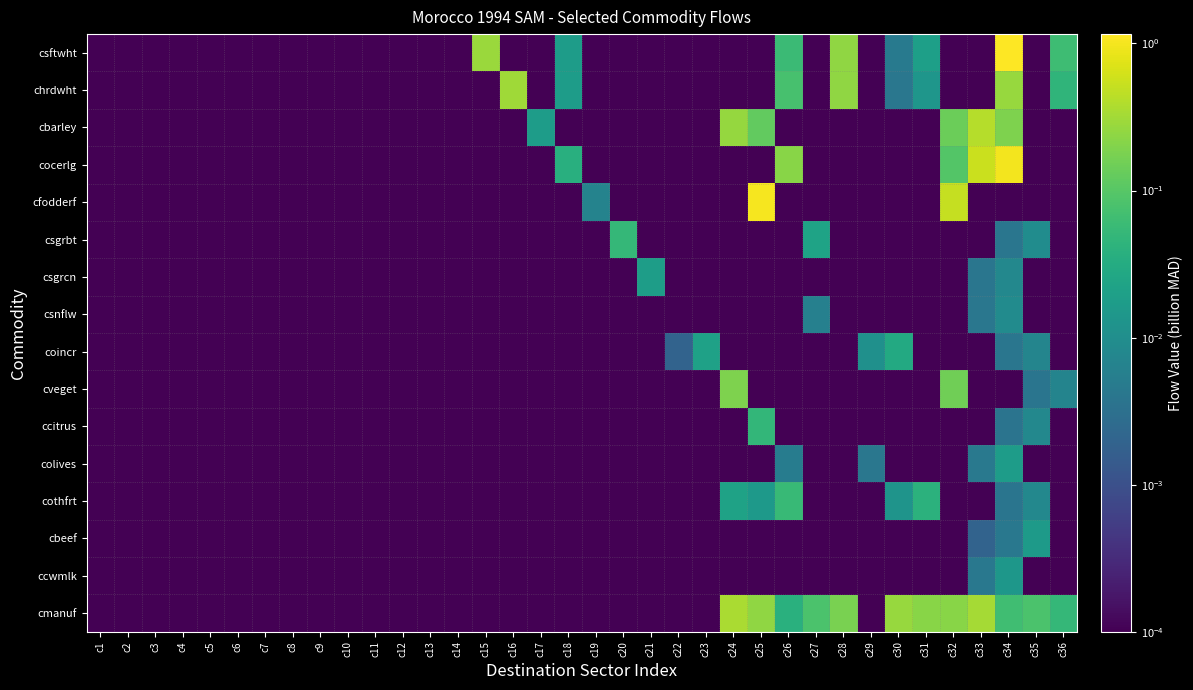

Reading right to left, what are all the values shown in this chart?

csftwht: c36=0.1	c35=0.0	c34=1.2	c33=0.0	c32=0.0	c31=0.0	c30=0.0	c29=0.0	c28=0.2	c27=0.0	c26=0.1	c25=0.0	c24=0.0	c23=0.0	c22=0.0	c21=0.0	c20=0.0	c19=0.0	c18=0.0	c17=0.0	c16=0.0	c15=0.3	c14=0.0	c13=0.0	c12=0.0	c11=0.0	c10=0.0	c9=0.0	c8=0.0	c7=0.0	c6=0.0	c5=0.0	c4=0.0	c3=0.0	c2=0.0	c1=0.0
chrdwht: c36=0.0	c35=0.0	c34=0.3	c33=0.0	c32=0.0	c31=0.0	c30=0.0	c29=0.0	c28=0.2	c27=0.0	c26=0.1	c25=0.0	c24=0.0	c23=0.0	c22=0.0	c21=0.0	c20=0.0	c19=0.0	c18=0.0	c17=0.0	c16=0.3	c15=0.0	c14=0.0	c13=0.0	c12=0.0	c11=0.0	c10=0.0	c9=0.0	c8=0.0	c7=0.0	c6=0.0	c5=0.0	c4=0.0	c3=0.0	c2=0.0	c1=0.0
cbarley: c36=0.0	c35=0.0	c34=0.2	c33=0.4	c32=0.1	c31=0.0	c30=0.0	c29=0.0	c28=0.0	c27=0.0	c26=0.0	c25=0.1	c24=0.3	c23=0.0	c22=0.0	c21=0.0	c20=0.0	c19=0.0	c18=0.0	c17=0.0	c16=0.0	c15=0.0	c14=0.0	c13=0.0	c12=0.0	c11=0.0	c10=0.0	c9=0.0	c8=0.0	c7=0.0	c6=0.0	c5=0.0	c4=0.0	c3=0.0	c2=0.0	c1=0.0
cocerlg: c36=0.0	c35=0.0	c34=1.0	c33=0.5	c32=0.1	c31=0.0	c30=0.0	c29=0.0	c28=0.0	c27=0.0	c26=0.2	c25=0.0	c24=0.0	c23=0.0	c22=0.0	c21=0.0	c20=0.0	c19=0.0	c18=0.0	c17=0.0	c16=0.0	c15=0.0	c14=0.0	c13=0.0	c12=0.0	c11=0.0	c10=0.0	c9=0.0	c8=0.0	c7=0.0	c6=0.0	c5=0.0	c4=0.0	c3=0.0	c2=0.0	c1=0.0
cfodderf: c36=0.0	c35=0.0	c34=0.0	c33=0.0	c32=0.5	c31=0.0	c30=0.0	c29=0.0	c28=0.0	c27=0.0	c26=0.0	c25=1.0	c24=0.0	c23=0.0	c22=0.0	c21=0.0	c20=0.0	c19=0.0	c18=0.0	c17=0.0	c16=0.0	c15=0.0	c14=0.0	c13=0.0	c12=0.0	c11=0.0	c10=0.0	c9=0.0	c8=0.0	c7=0.0	c6=0.0	c5=0.0	c4=0.0	c3=0.0	c2=0.0	c1=0.0
csgrbt: c36=0.0	c35=0.0	c34=0.0	c33=0.0	c32=0.0	c31=0.0	c30=0.0	c29=0.0	c28=0.0	c27=0.0	c26=0.0	c25=0.0	c24=0.0	c23=0.0	c22=0.0	c21=0.0	c20=0.1	c19=0.0	c18=0.0	c17=0.0	c16=0.0	c15=0.0	c14=0.0	c13=0.0	c12=0.0	c11=0.0	c10=0.0	c9=0.0	c8=0.0	c7=0.0	c6=0.0	c5=0.0	c4=0.0	c3=0.0	c2=0.0	c1=0.0
csgrcn: c36=0.0	c35=0.0	c34=0.0	c33=0.0	c32=0.0	c31=0.0	c30=0.0	c29=0.0	c28=0.0	c27=0.0	c26=0.0	c25=0.0	c24=0.0	c23=0.0	c22=0.0	c21=0.0	c20=0.0	c19=0.0	c18=0.0	c17=0.0	c16=0.0	c15=0.0	c14=0.0	c13=0.0	c12=0.0	c11=0.0	c10=0.0	c9=0.0	c8=0.0	c7=0.0	c6=0.0	c5=0.0	c4=0.0	c3=0.0	c2=0.0	c1=0.0
csnflw: c36=0.0	c35=0.0	c34=0.0	c33=0.0	c32=0.0	c31=0.0	c30=0.0	c29=0.0	c28=0.0	c27=0.0	c26=0.0	c25=0.0	c24=0.0	c23=0.0	c22=0.0	c21=0.0	c20=0.0	c19=0.0	c18=0.0	c17=0.0	c16=0.0	c15=0.0	c14=0.0	c13=0.0	c12=0.0	c11=0.0	c10=0.0	c9=0.0	c8=0.0	c7=0.0	c6=0.0	c5=0.0	c4=0.0	c3=0.0	c2=0.0	c1=0.0
coincr: c36=0.0	c35=0.0	c34=0.0	c33=0.0	c32=0.0	c31=0.0	c30=0.0	c29=0.0	c28=0.0	c27=0.0	c26=0.0	c25=0.0	c24=0.0	c23=0.0	c22=0.0	c21=0.0	c20=0.0	c19=0.0	c18=0.0	c17=0.0	c16=0.0	c15=0.0	c14=0.0	c13=0.0	c12=0.0	c11=0.0	c10=0.0	c9=0.0	c8=0.0	c7=0.0	c6=0.0	c5=0.0	c4=0.0	c3=0.0	c2=0.0	c1=0.0
cveget: c36=0.0	c35=0.0	c34=0.0	c33=0.0	c32=0.2	c31=0.0	c30=0.0	c29=0.0	c28=0.0	c27=0.0	c26=0.0	c25=0.0	c24=0.2	c23=0.0	c22=0.0	c21=0.0	c20=0.0	c19=0.0	c18=0.0	c17=0.0	c16=0.0	c15=0.0	c14=0.0	c13=0.0	c12=0.0	c11=0.0	c10=0.0	c9=0.0	c8=0.0	c7=0.0	c6=0.0	c5=0.0	c4=0.0	c3=0.0	c2=0.0	c1=0.0
ccitrus: c36=0.0	c35=0.0	c34=0.0	c33=0.0	c32=0.0	c31=0.0	c30=0.0	c29=0.0	c28=0.0	c27=0.0	c26=0.0	c25=0.0	c24=0.0	c23=0.0	c22=0.0	c21=0.0	c20=0.0	c19=0.0	c18=0.0	c17=0.0	c16=0.0	c15=0.0	c14=0.0	c13=0.0	c12=0.0	c11=0.0	c10=0.0	c9=0.0	c8=0.0	c7=0.0	c6=0.0	c5=0.0	c4=0.0	c3=0.0	c2=0.0	c1=0.0
colives: c36=0.0	c35=0.0	c34=0.0	c33=0.0	c32=0.0	c31=0.0	c30=0.0	c29=0.0	c28=0.0	c27=0.0	c26=0.0	c25=0.0	c24=0.0	c23=0.0	c22=0.0	c21=0.0	c20=0.0	c19=0.0	c18=0.0	c17=0.0	c16=0.0	c15=0.0	c14=0.0	c13=0.0	c12=0.0	c11=0.0	c10=0.0	c9=0.0	c8=0.0	c7=0.0	c6=0.0	c5=0.0	c4=0.0	c3=0.0	c2=0.0	c1=0.0
cothfrt: c36=0.0	c35=0.0	c34=0.0	c33=0.0	c32=0.0	c31=0.0	c30=0.0	c29=0.0	c28=0.0	c27=0.0	c26=0.1	c25=0.0	c24=0.0	c23=0.0	c22=0.0	c21=0.0	c20=0.0	c19=0.0	c18=0.0	c17=0.0	c16=0.0	c15=0.0	c14=0.0	c13=0.0	c12=0.0	c11=0.0	c10=0.0	c9=0.0	c8=0.0	c7=0.0	c6=0.0	c5=0.0	c4=0.0	c3=0.0	c2=0.0	c1=0.0
cbeef: c36=0.0	c35=0.0	c34=0.0	c33=0.0	c32=0.0	c31=0.0	c30=0.0	c29=0.0	c28=0.0	c27=0.0	c26=0.0	c25=0.0	c24=0.0	c23=0.0	c22=0.0	c21=0.0	c20=0.0	c19=0.0	c18=0.0	c17=0.0	c16=0.0	c15=0.0	c14=0.0	c13=0.0	c12=0.0	c11=0.0	c10=0.0	c9=0.0	c8=0.0	c7=0.0	c6=0.0	c5=0.0	c4=0.0	c3=0.0	c2=0.0	c1=0.0
ccwmlk: c36=0.0	c35=0.0	c34=0.0	c33=0.0	c32=0.0	c31=0.0	c30=0.0	c29=0.0	c28=0.0	c27=0.0	c26=0.0	c25=0.0	c24=0.0	c23=0.0	c22=0.0	c21=0.0	c20=0.0	c19=0.0	c18=0.0	c17=0.0	c16=0.0	c15=0.0	c14=0.0	c13=0.0	c12=0.0	c11=0.0	c10=0.0	c9=0.0	c8=0.0	c7=0.0	c6=0.0	c5=0.0	c4=0.0	c3=0.0	c2=0.0	c1=0.0
cmanuf: c36=0.1	c35=0.1	c34=0.1	c33=0.3	c32=0.2	c31=0.2	c30=0.3	c29=0.0	c28=0.2	c27=0.1	c26=0.0	c25=0.2	c24=0.4	c23=0.0	c22=0.0	c21=0.0	c20=0.0	c19=0.0	c18=0.0	c17=0.0	c16=0.0	c15=0.0	c14=0.0	c13=0.0	c12=0.0	c11=0.0	c10=0.0	c9=0.0	c8=0.0	c7=0.0	c6=0.0	c5=0.0	c4=0.0	c3=0.0	c2=0.0	c1=0.0